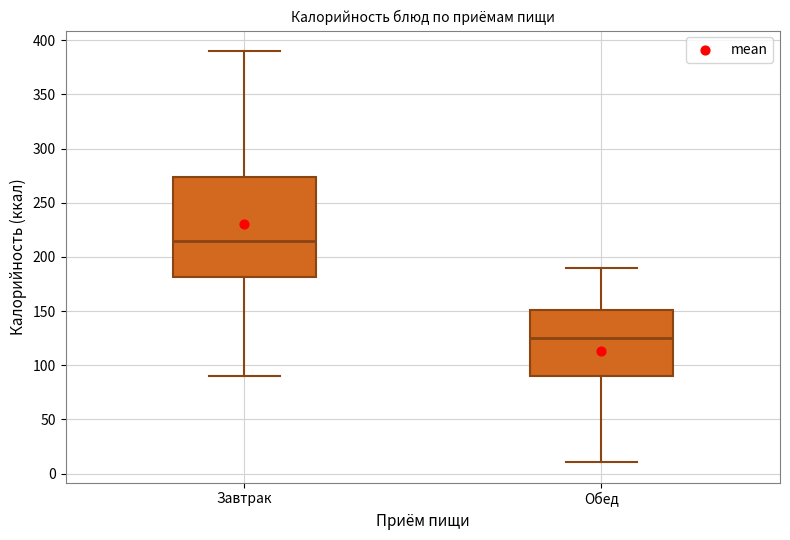

Which box is the tallest, from its lower edge to its upper edge?

Завтрак